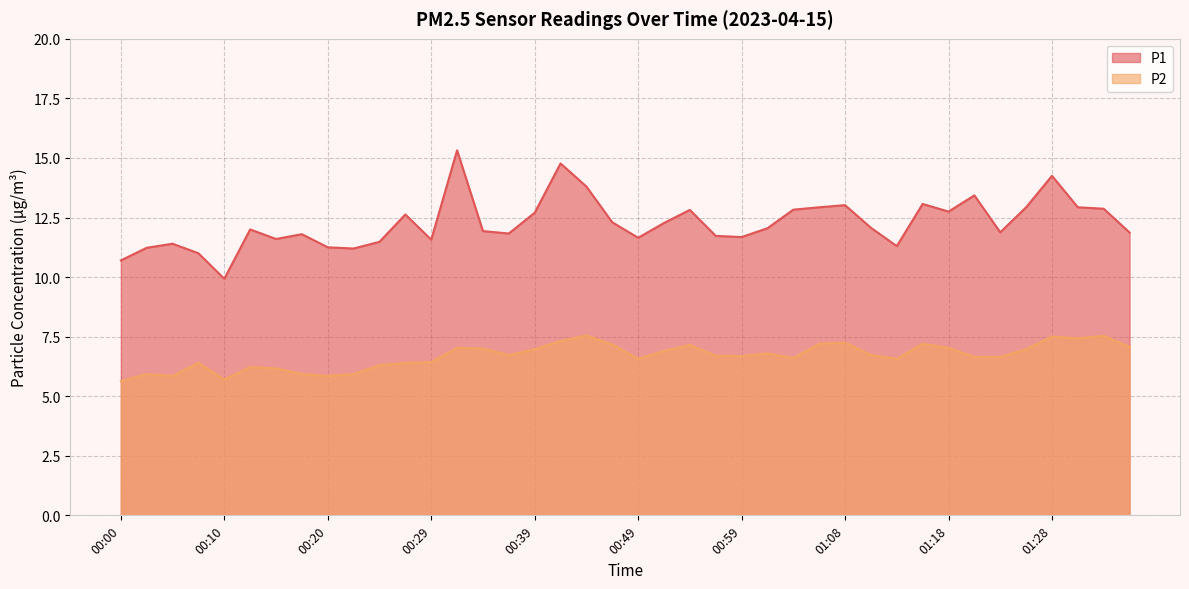

The P2 series shows 4.9 at 01:16. True or false?

False